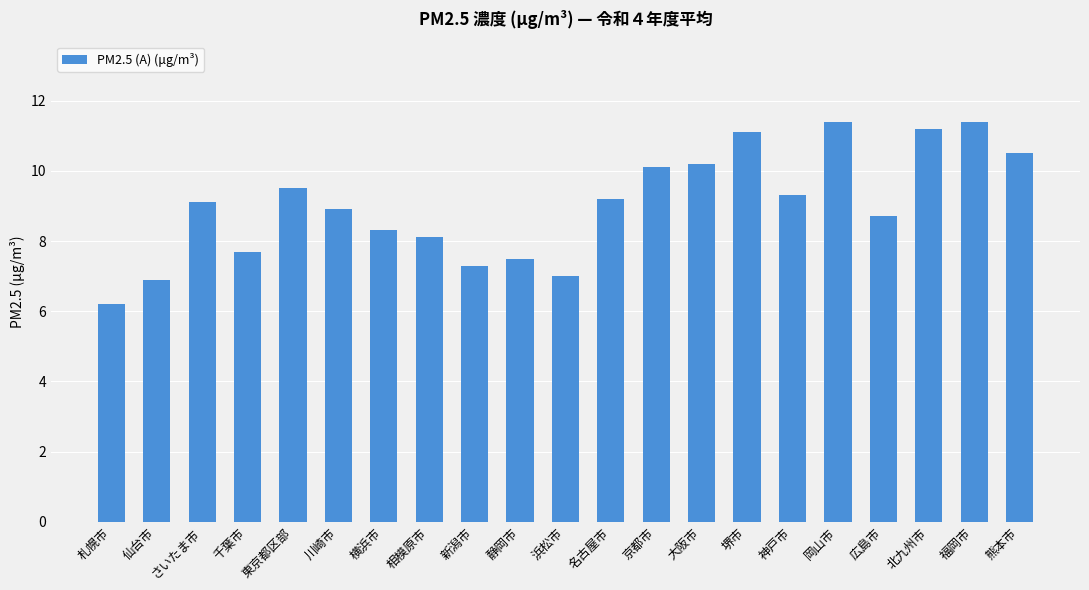

What is the label of the 19th bar from the left?

北九州市